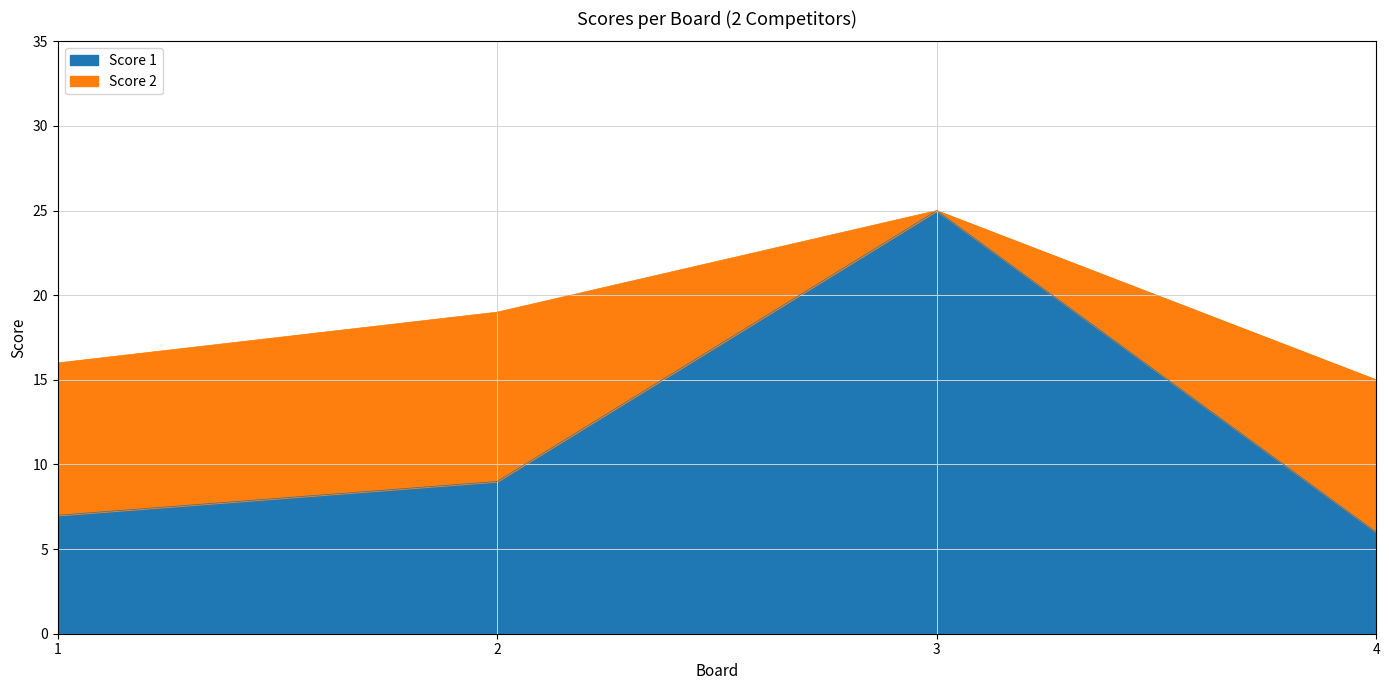

Read the value at 1, to the nearest 10.

10